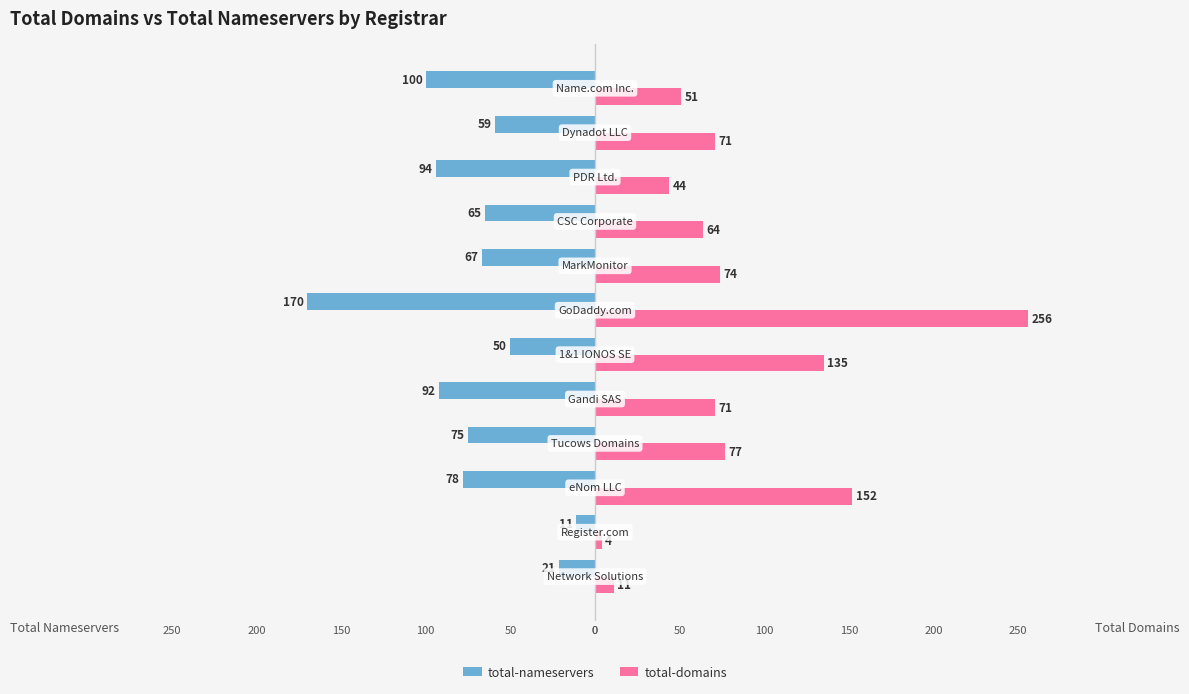

What is the highest value of the total-domains series?

256